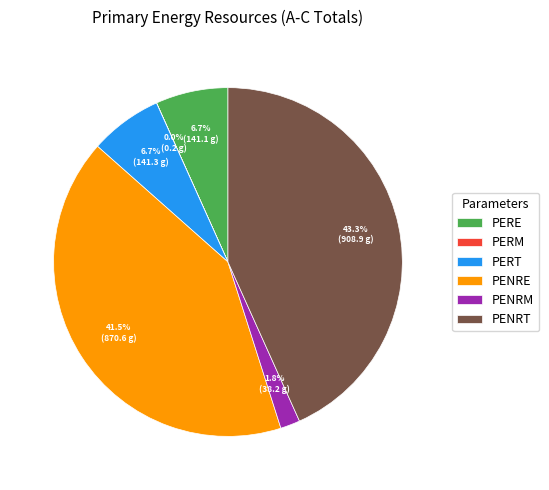

The PENRM slice represents 2% of the pie. True or false?

True